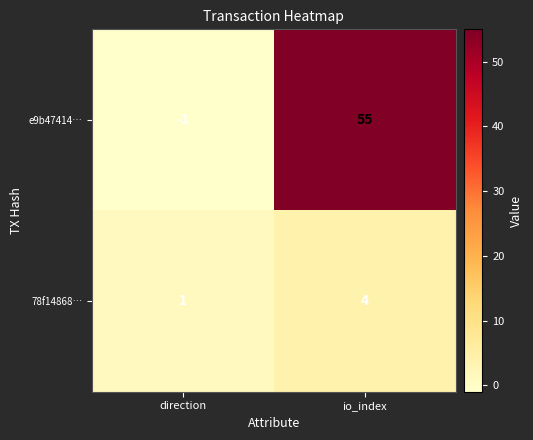

Is it true that 78f14868… equals 7 at io_index?

False